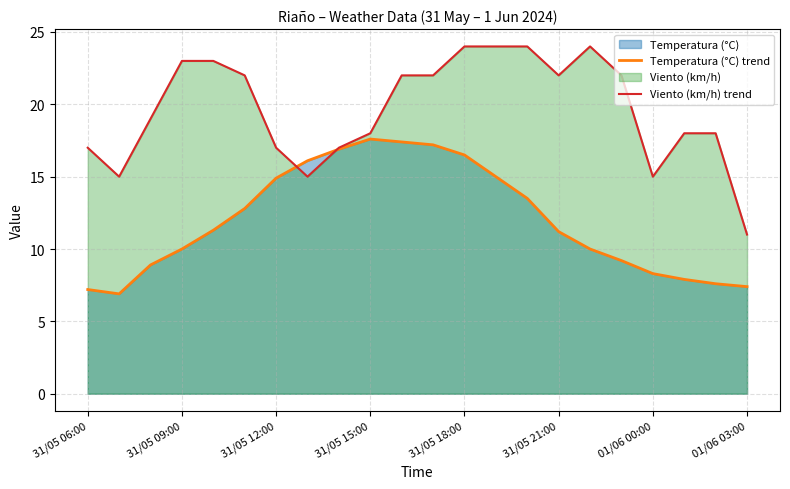

What is the sum of all Temperatura (°C) trend values?

263.8